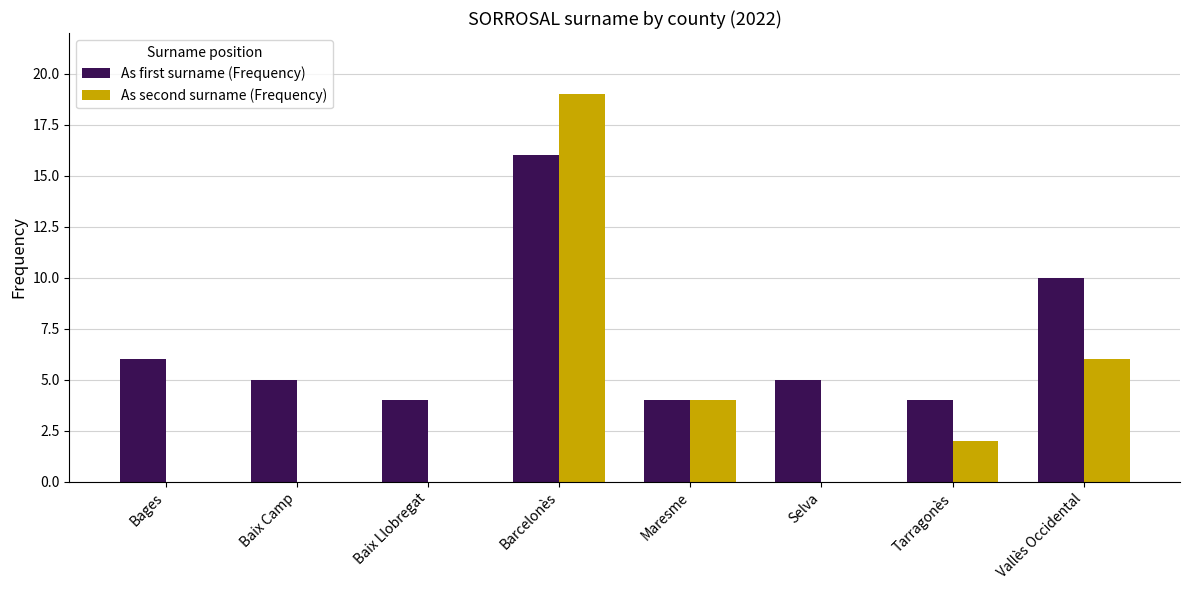

Are the bars grouped side by side (vs. stacked)?

Yes